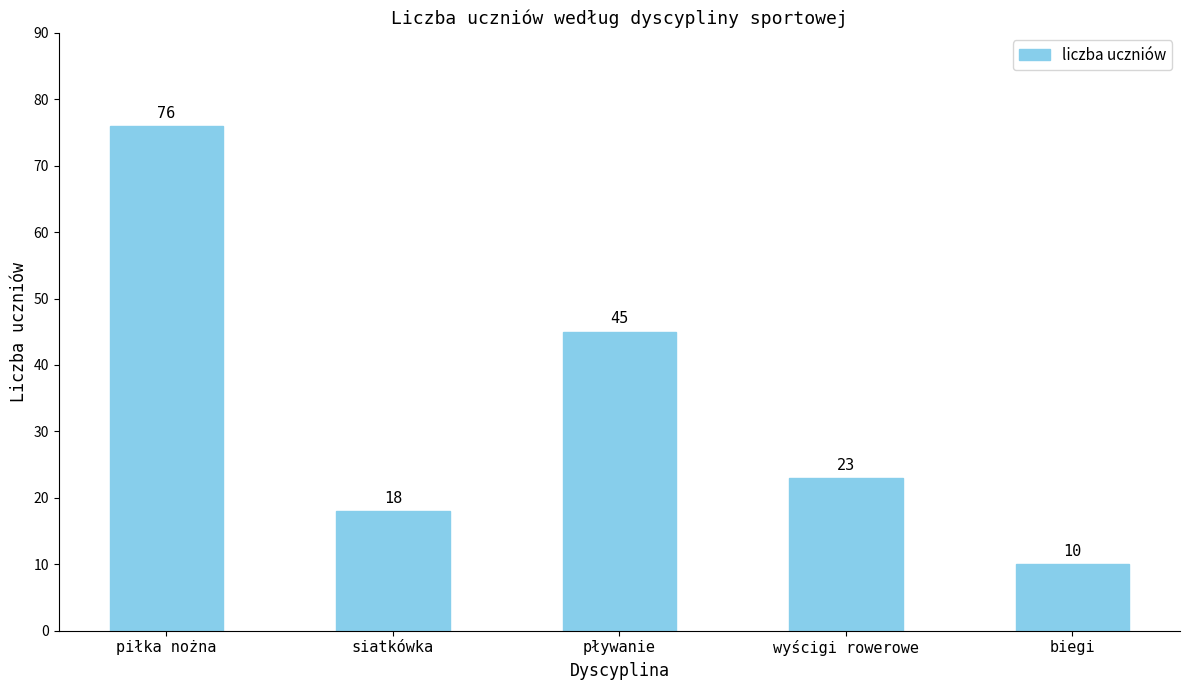

What position from the left is piłka nożna?

1